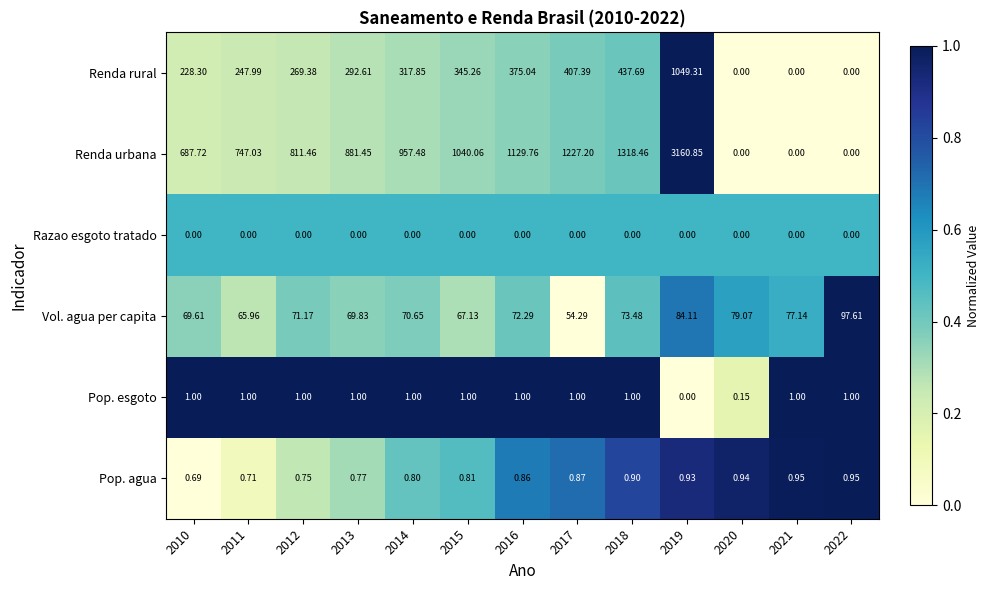

Which series has the largest range (max minus min)?

Renda urbana